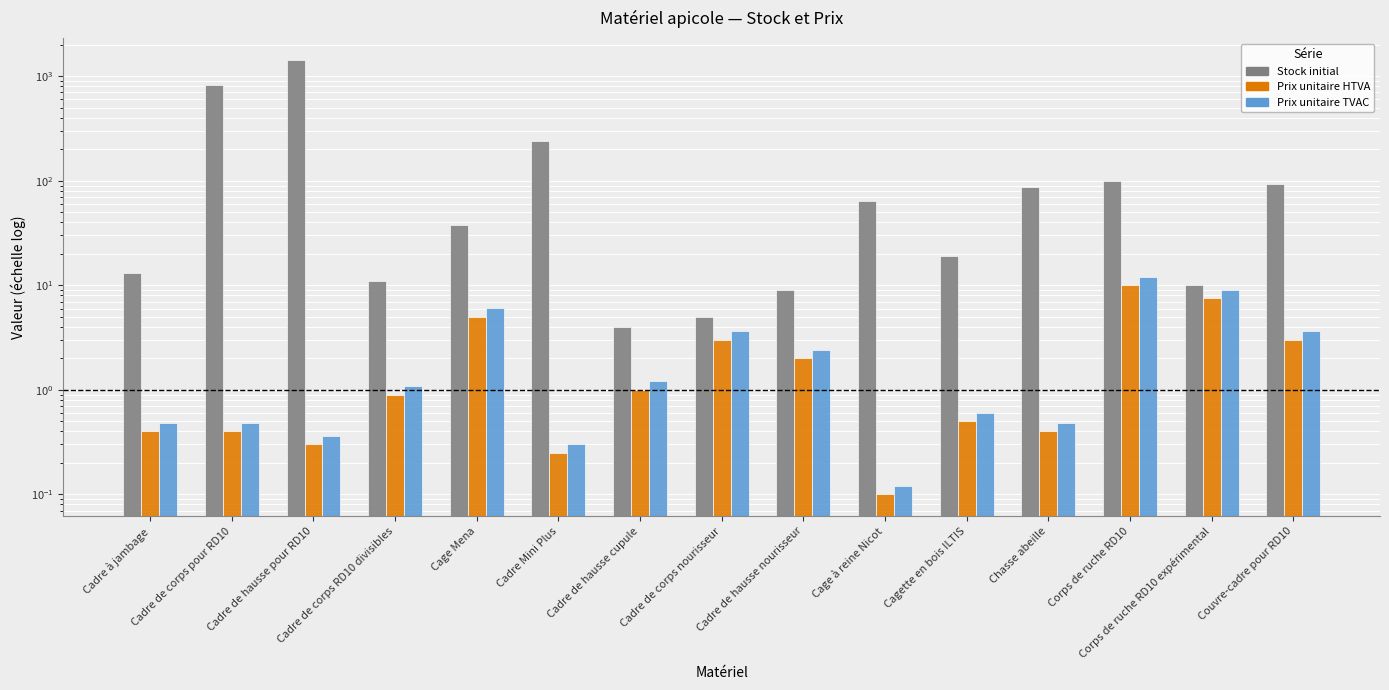

Which series has the largest total across all categories?

Stock initial